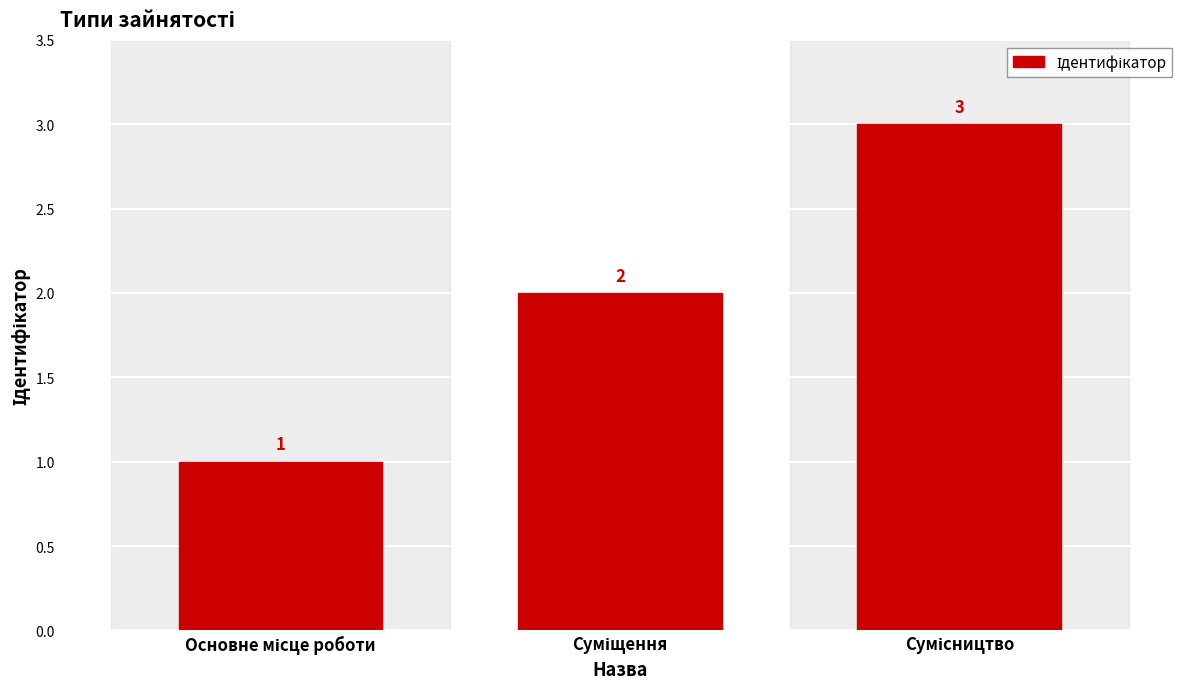

What is the sum of all values?

6